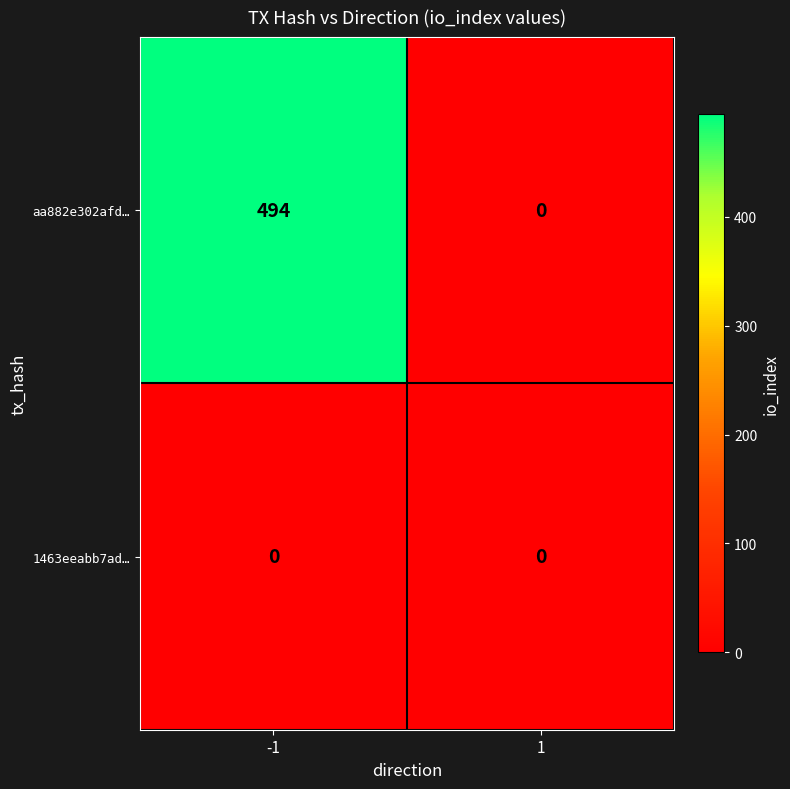

True or false: 1463eeabb7ad… has a value of 0 at 1.

True